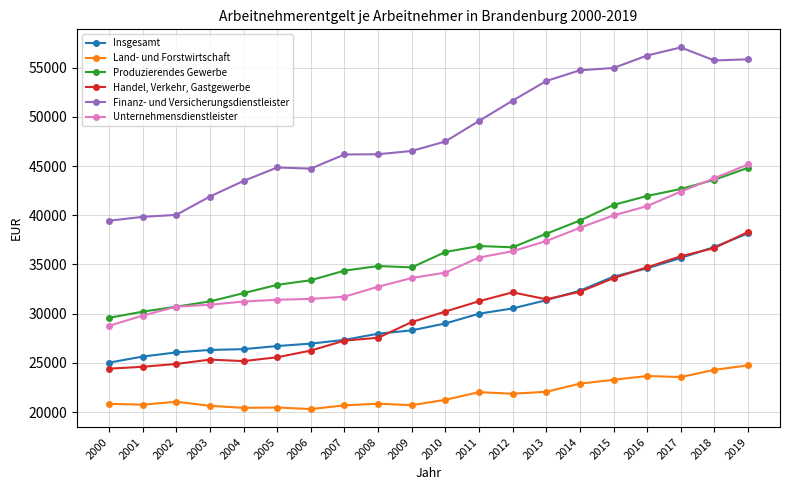

Does the chart have visible grid lines?

Yes